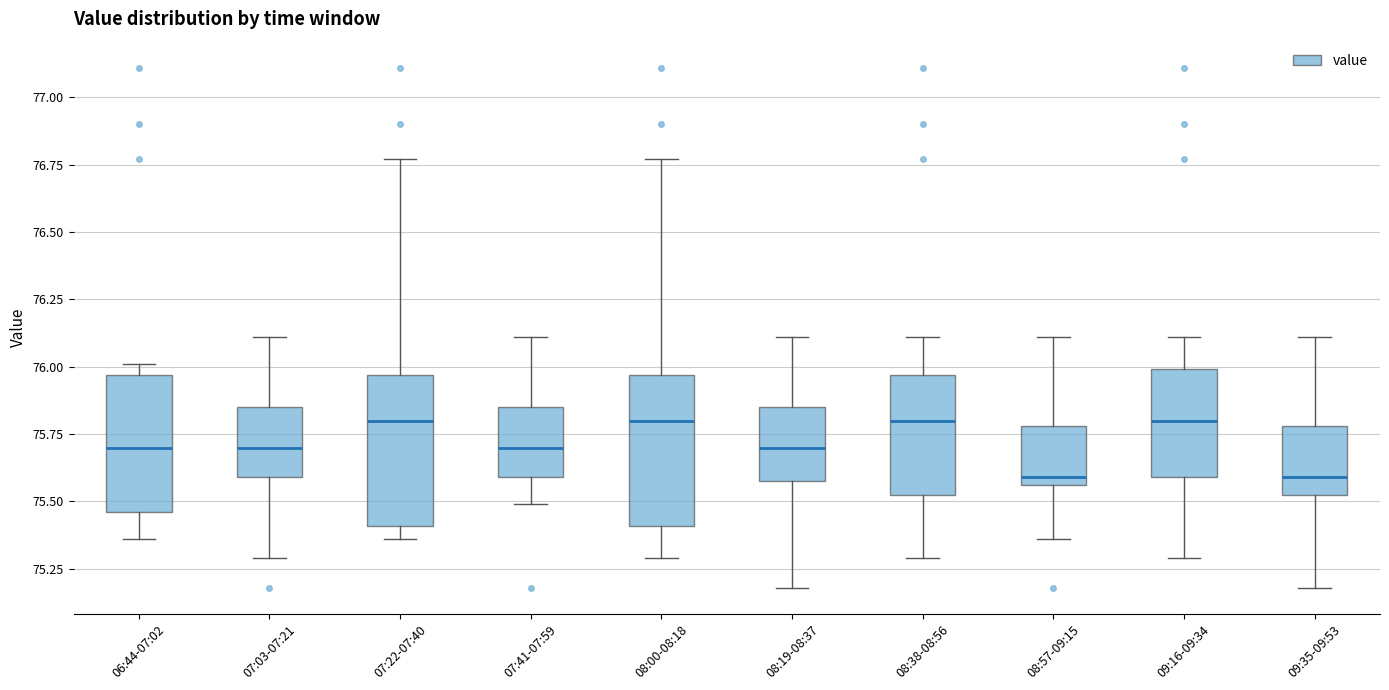

Where does the lower whisker of the box for 06:44-07:02 end on the y-axis? The values are not printed on the chart, so give them approximately, as read against the axis.

75.35